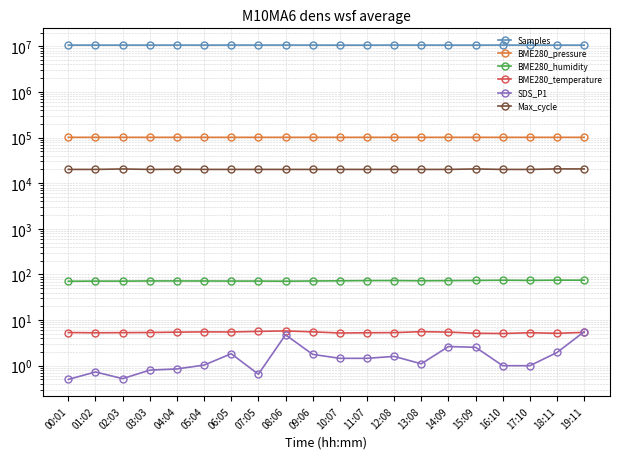

Reading left to right, list all the values displayed in this chart.

Samples: 00:01=10648489.0	01:02=10614243.0	02:03=10630925.0	03:03=10630966.0	04:04=10645095.0	05:04=10629844.0	06:05=10648392.0	07:05=10648525.0	08:06=10649136.0	09:06=10644008.0	10:07=10606827.0	11:07=10610267.0	12:08=10649306.0	13:08=10637247.0	14:09=10620387.0	15:09=10622679.0	16:10=10658186.0	17:10=10623008.0	18:11=10619584.0	19:11=10623406.0
BME280_pressure: 00:01=101332.6	01:02=101333.7	02:03=101327.6	03:03=101319.8	04:04=101325.5	05:04=101323.5	06:05=101320.2	07:05=101311.4	08:06=101312.3	09:06=101308.8	10:07=101304.5	11:07=101311.7	12:08=101318.4	13:08=101311.8	14:09=101319.8	15:09=101318.2	16:10=101307.4	17:10=101315.3	18:11=101326.6	19:11=101325.6
BME280_humidity: 00:01=70.9	01:02=71.5	02:03=71.4	03:03=72.1	04:04=72.0	05:04=71.9	06:05=71.6	07:05=71.6	08:06=71.1	09:06=71.9	10:07=72.5	11:07=73.3	12:08=73.5	13:08=72.7	14:09=73.3	15:09=73.9	16:10=74.7	17:10=74.1	18:11=74.9	19:11=74.9
BME280_temperature: 00:01=5.3	01:02=5.3	02:03=5.3	03:03=5.3	04:04=5.4	05:04=5.5	06:05=5.5	07:05=5.7	08:06=5.8	09:06=5.5	10:07=5.2	11:07=5.3	12:08=5.3	13:08=5.6	14:09=5.5	15:09=5.1	16:10=5.1	17:10=5.3	18:11=5.1	19:11=5.4
SDS_P1: 00:01=0.5	01:02=0.7	02:03=0.5	03:03=0.8	04:04=0.8	05:04=1.0	06:05=1.8	07:05=0.7	08:06=4.8	09:06=1.8	10:07=1.4	11:07=1.4	12:08=1.6	13:08=1.1	14:09=2.6	15:09=2.5	16:10=1.0	17:10=1.0	18:11=1.9	19:11=5.6
Max_cycle: 00:01=20038.0	01:02=20038.0	02:03=20504.0	03:03=20039.0	04:04=20177.0	05:04=20051.0	06:05=20042.0	07:05=20047.0	08:06=20047.0	09:06=20039.0	10:07=20047.0	11:07=20042.0	12:08=20043.0	13:08=20043.0	14:09=20038.0	15:09=20516.0	16:10=20031.0	17:10=20043.0	18:11=20570.0	19:11=20523.0